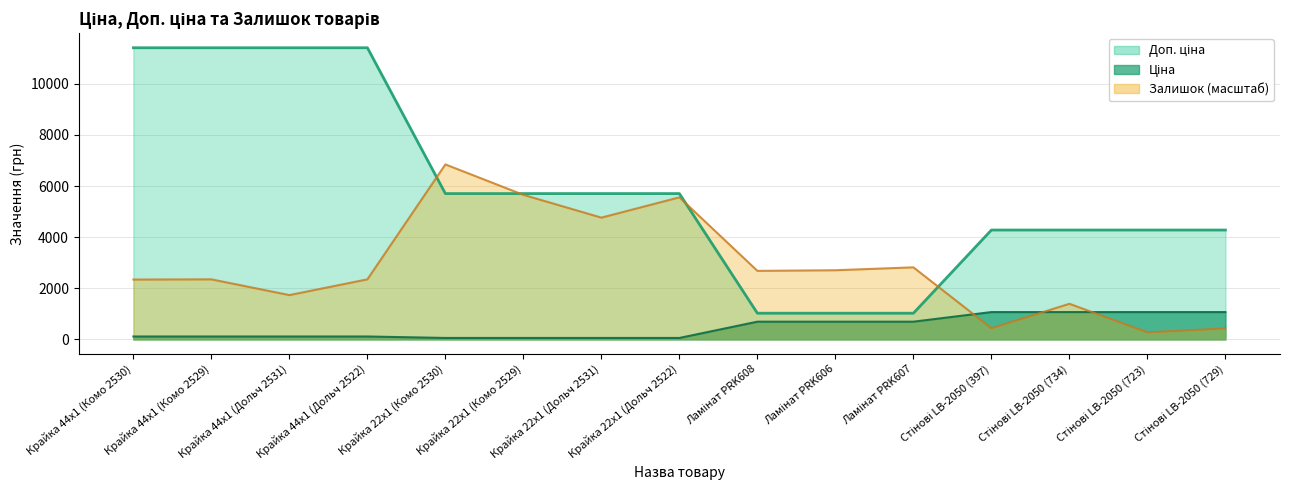

True or false: Ціна has more than 2 points higher than both neighbors.

False